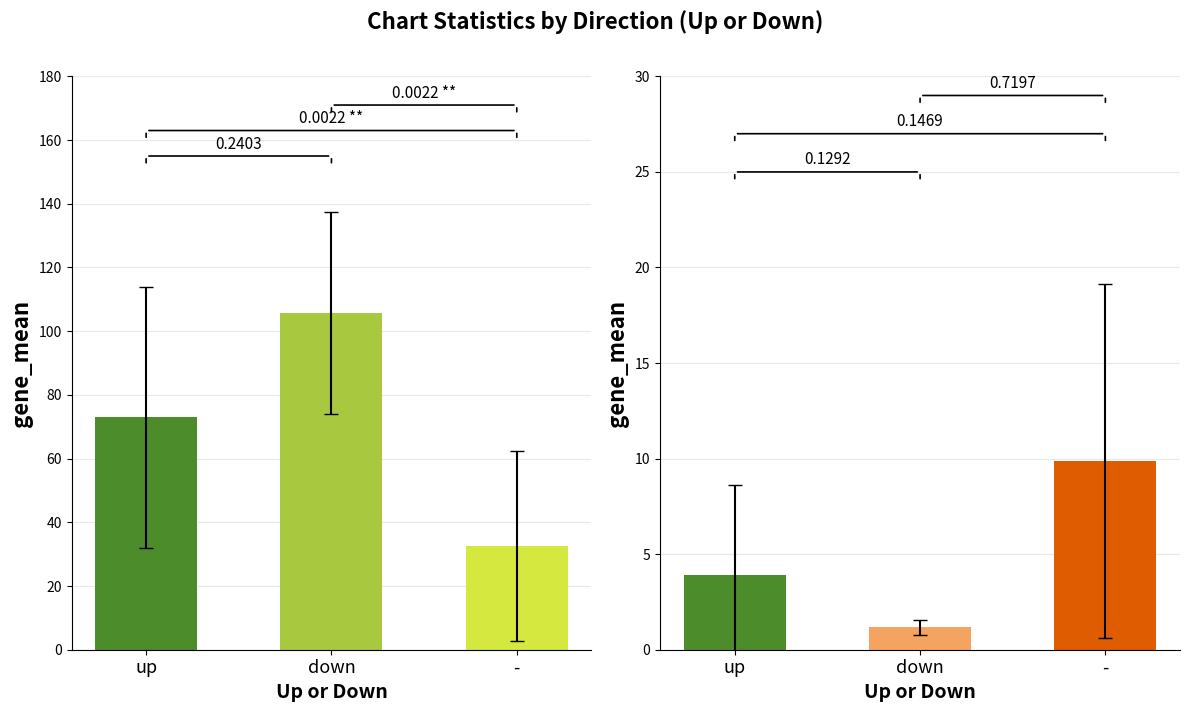

Which label corresponds to the largest value in the chart?

down